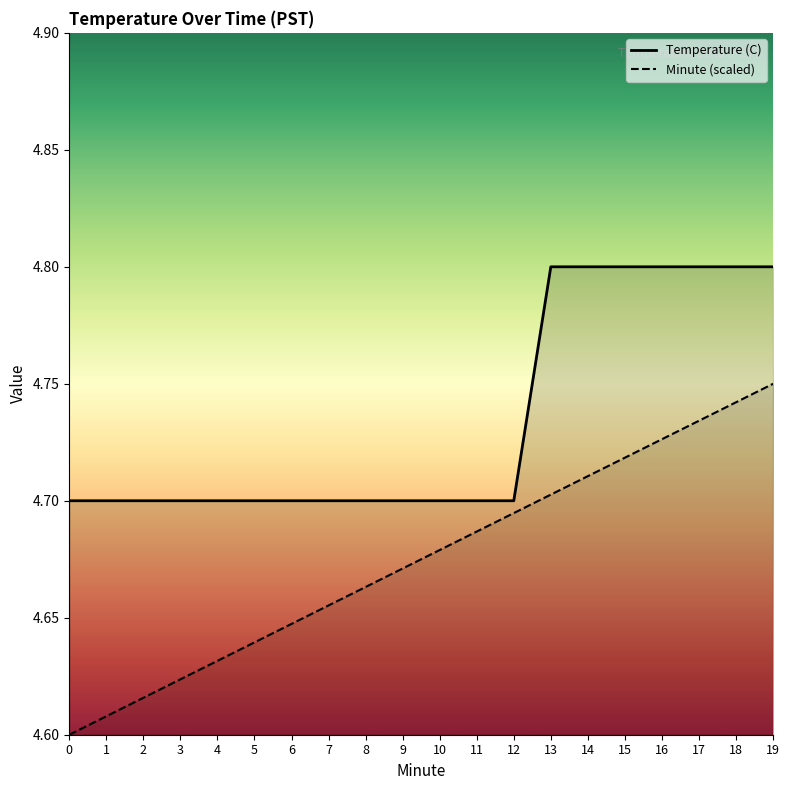

Rank the series by their maximum value, from lowest to highest.

Minute (scaled), Temperature (C)